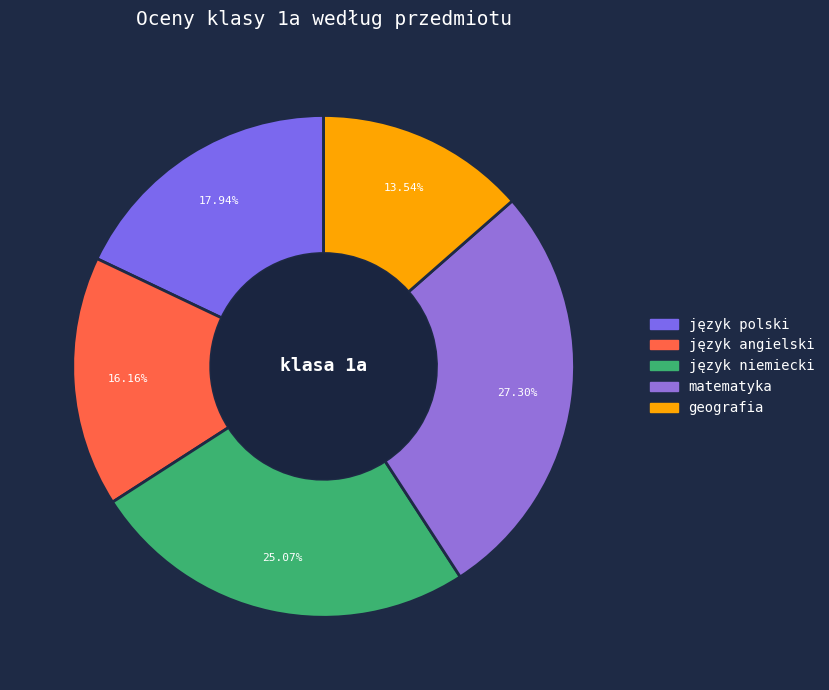

Rank the categories by value from lowest to highest.

geografia, język angielski, język polski, język niemiecki, matematyka